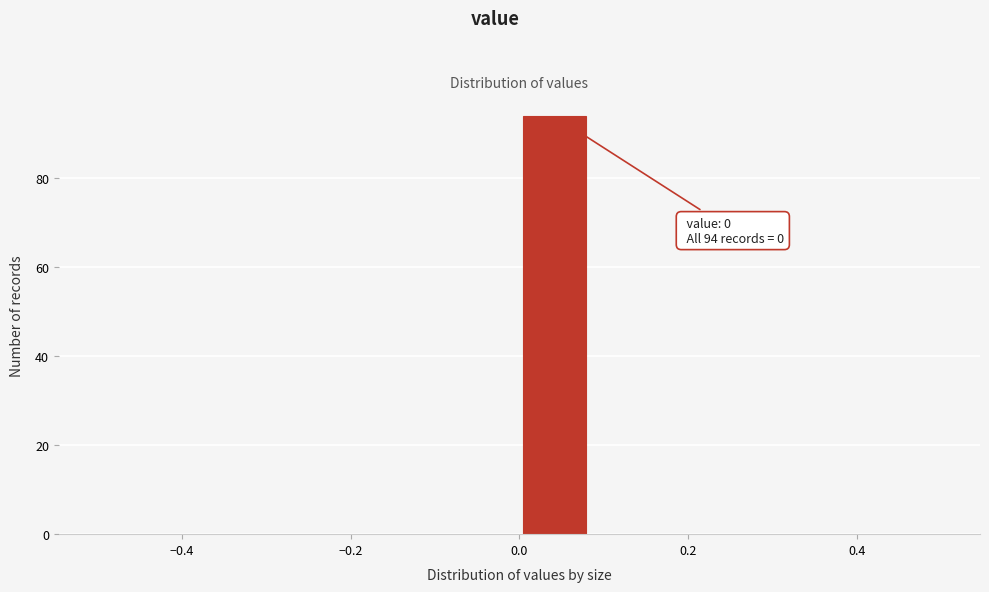

Over which range of the x-axis is the bar tallest?

0.00 to 0.08